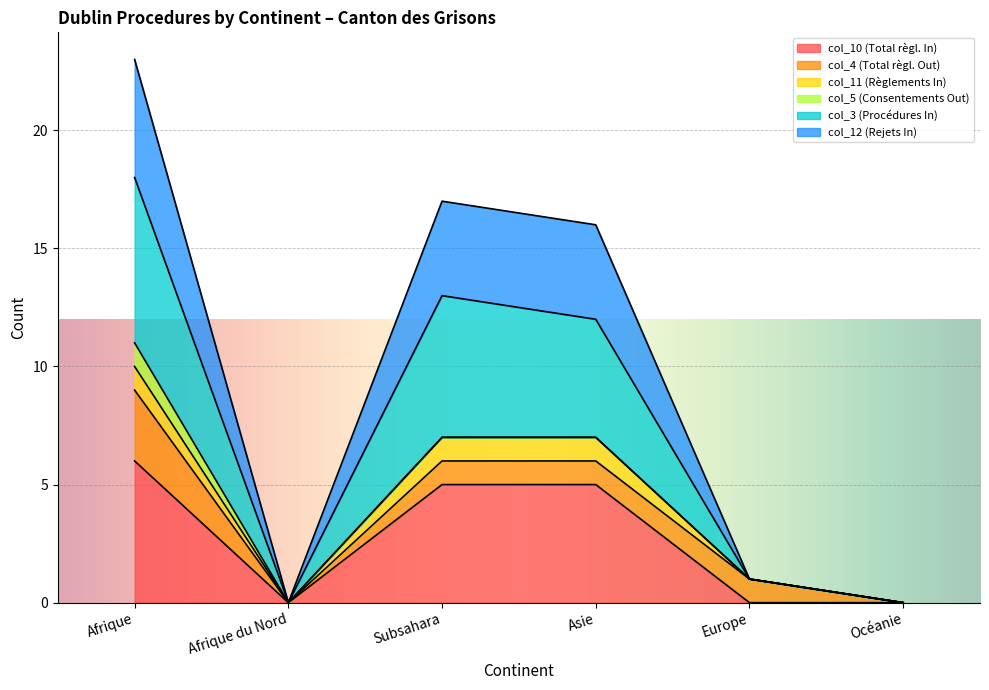

Where is col_10 (Total règl. In) nearest to the value 3?

Subsahara